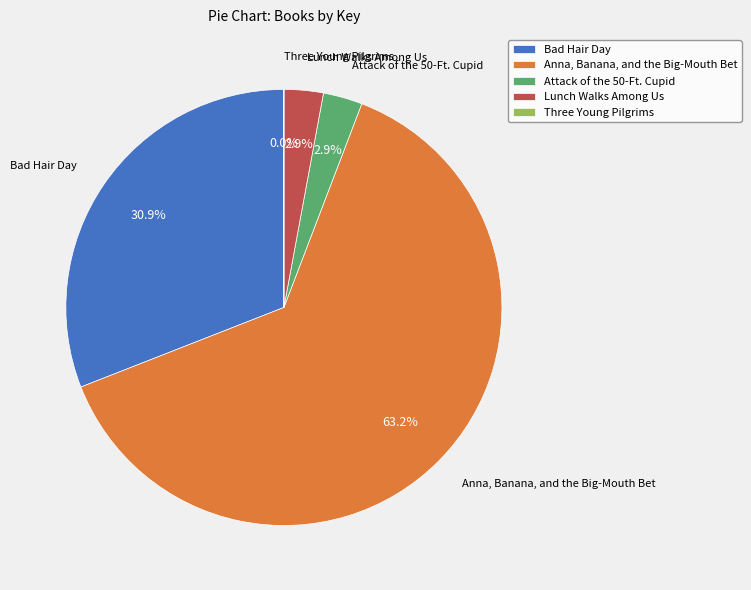

Does any single category account for the majority?

Yes